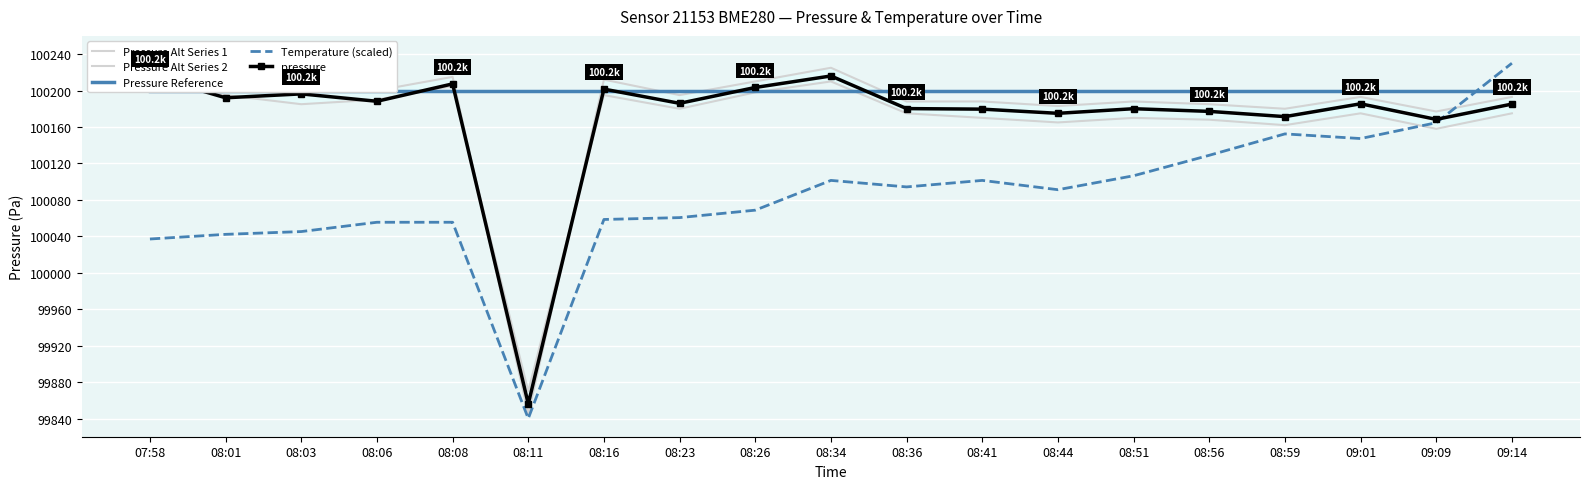

At which category is the sum across all series the highest?

09:14